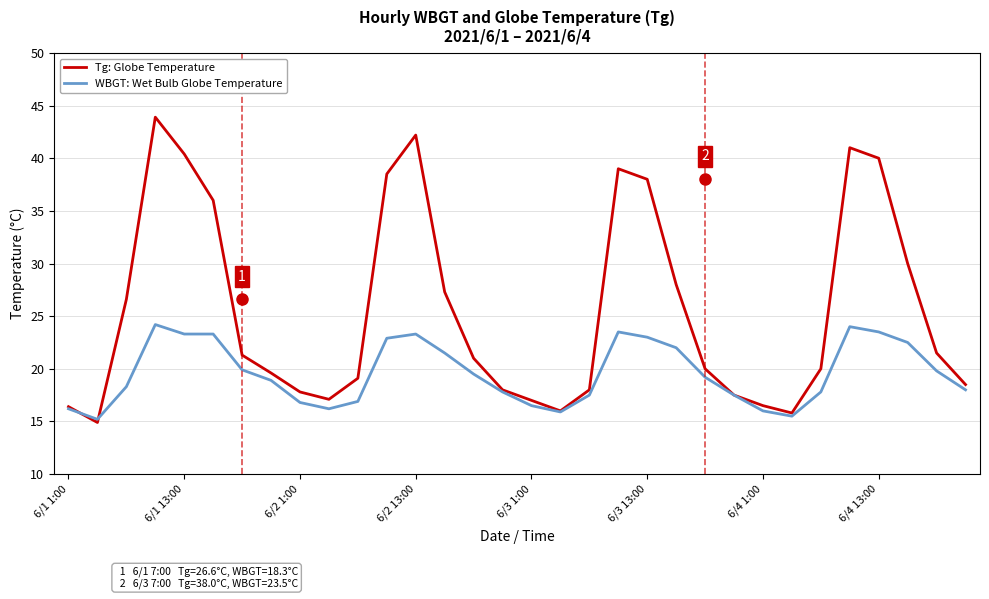

What is the smallest value displayed?

14.9